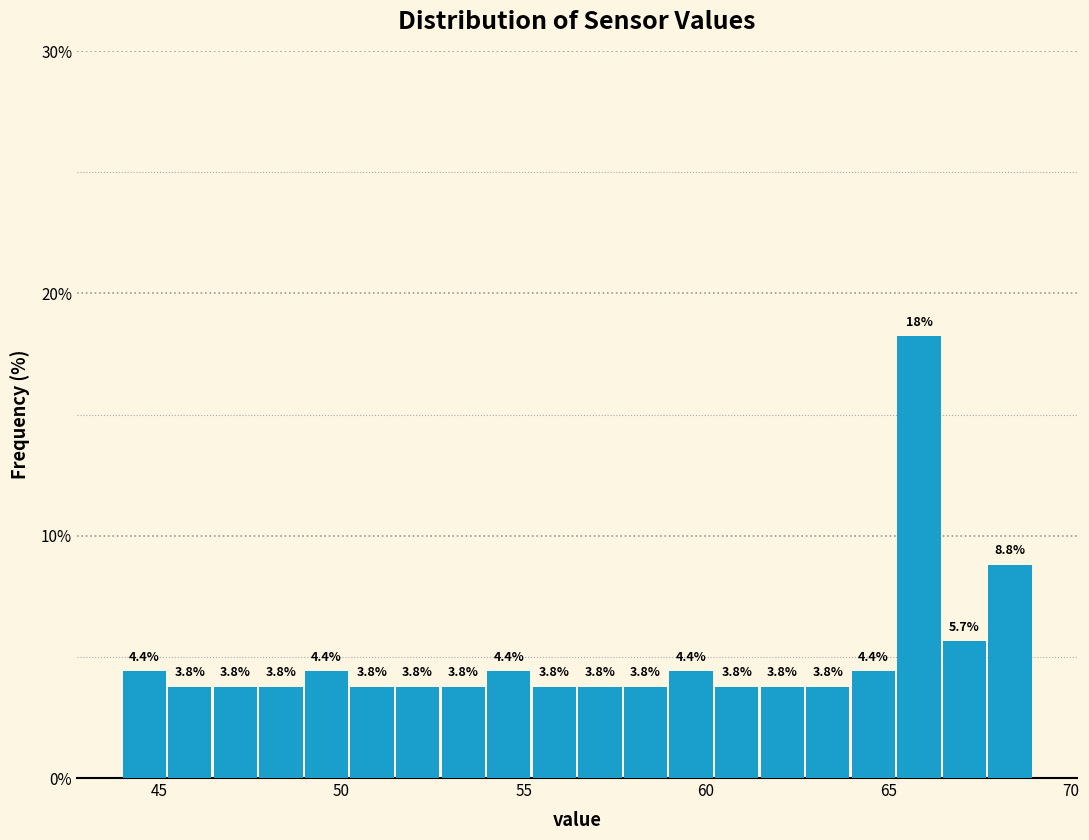

Read against the x-axis, roughly where is the centre of the tallest bar?

66.0